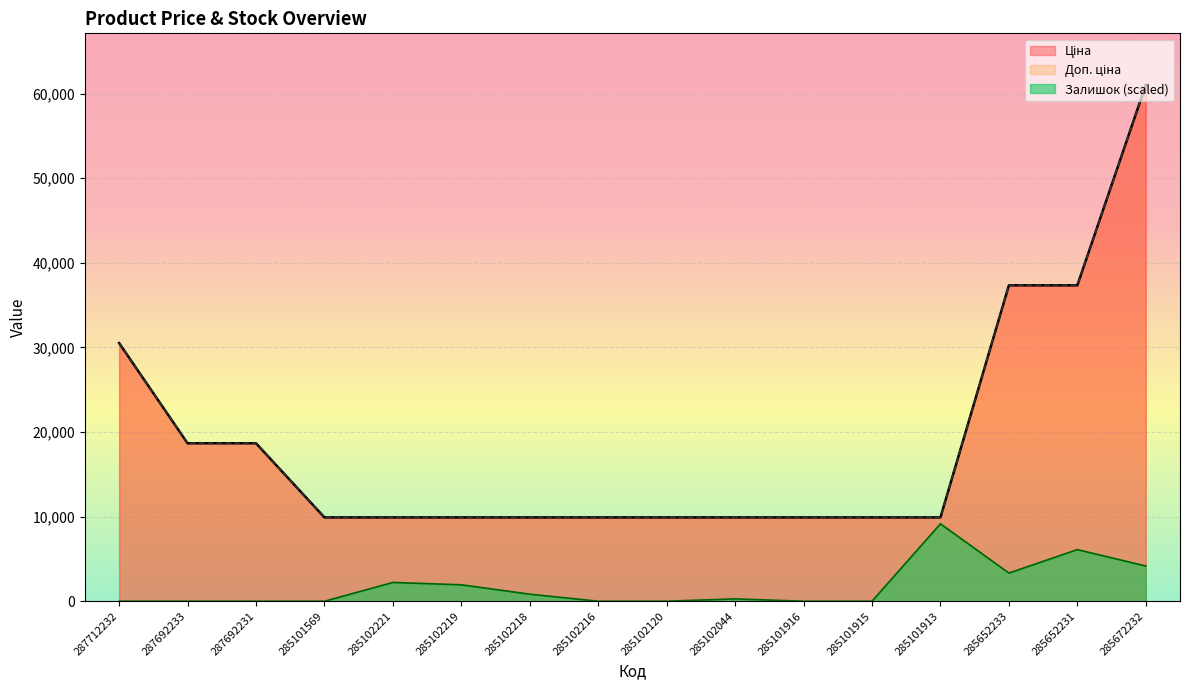

Does the chart display data point markers on the line(s)?

No